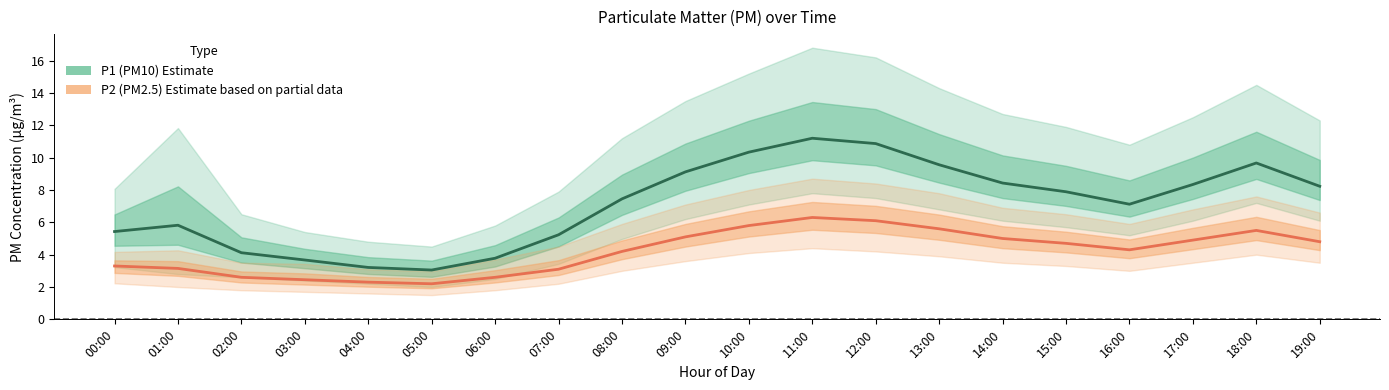

Where does the P2 (PM2.5) Estimate series first go above 4?

08:00